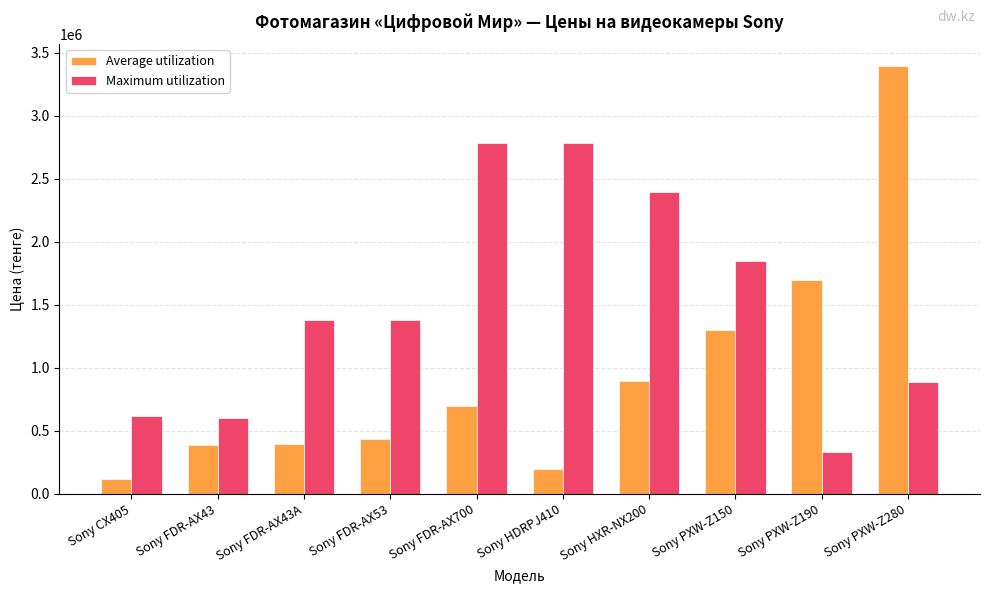

The value of Average utilization at Sony FDR-AX700 is 290825. True or false?

False